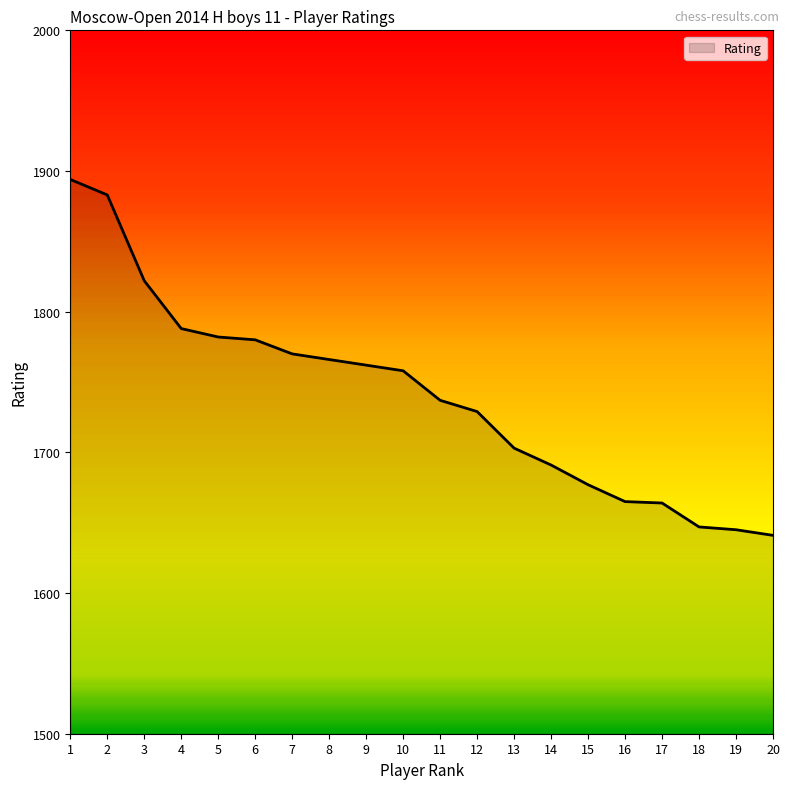

What is the average value?

1740